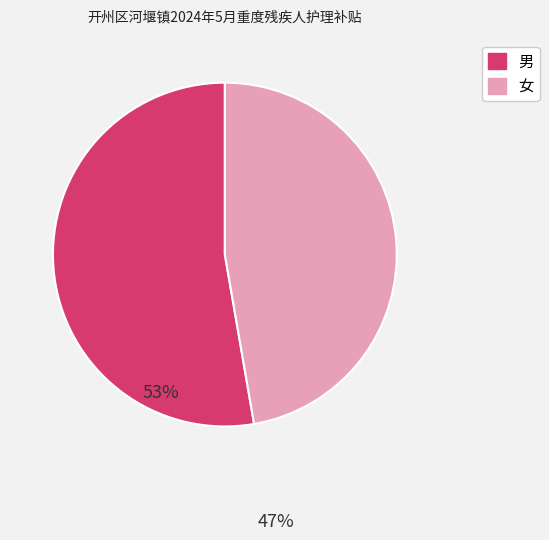

What is the smallest slice in the pie chart?

女